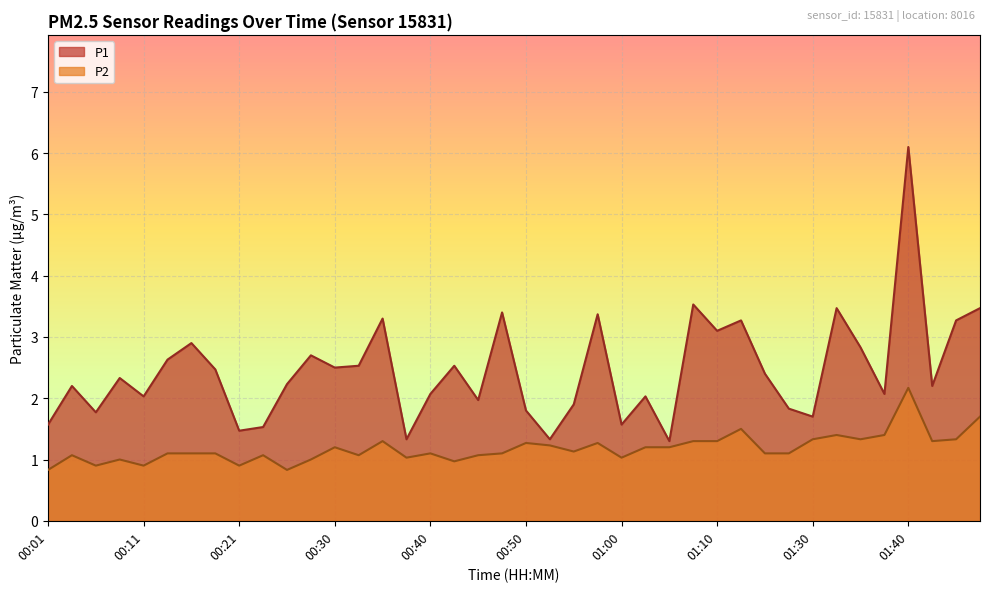

What is the maximum value shown in the chart?

6.1